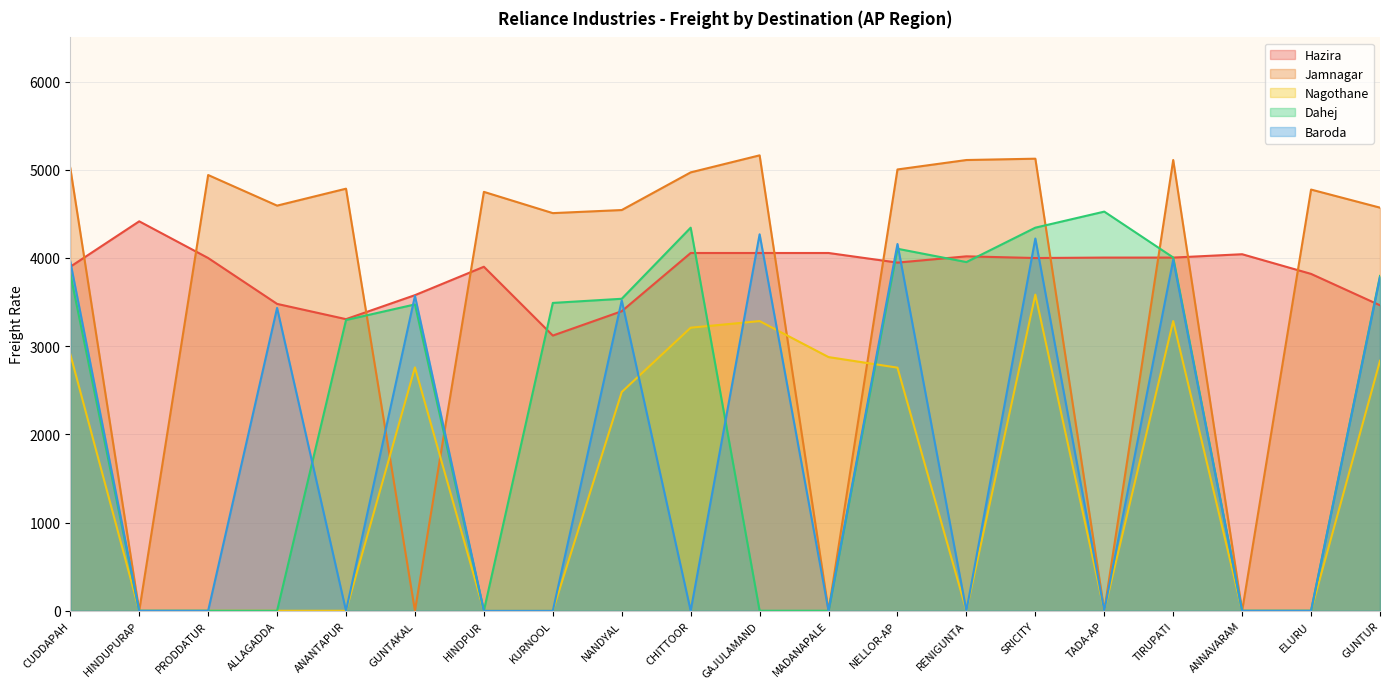

At which label does Nagothane reach its minimum?

HINDUPURAP